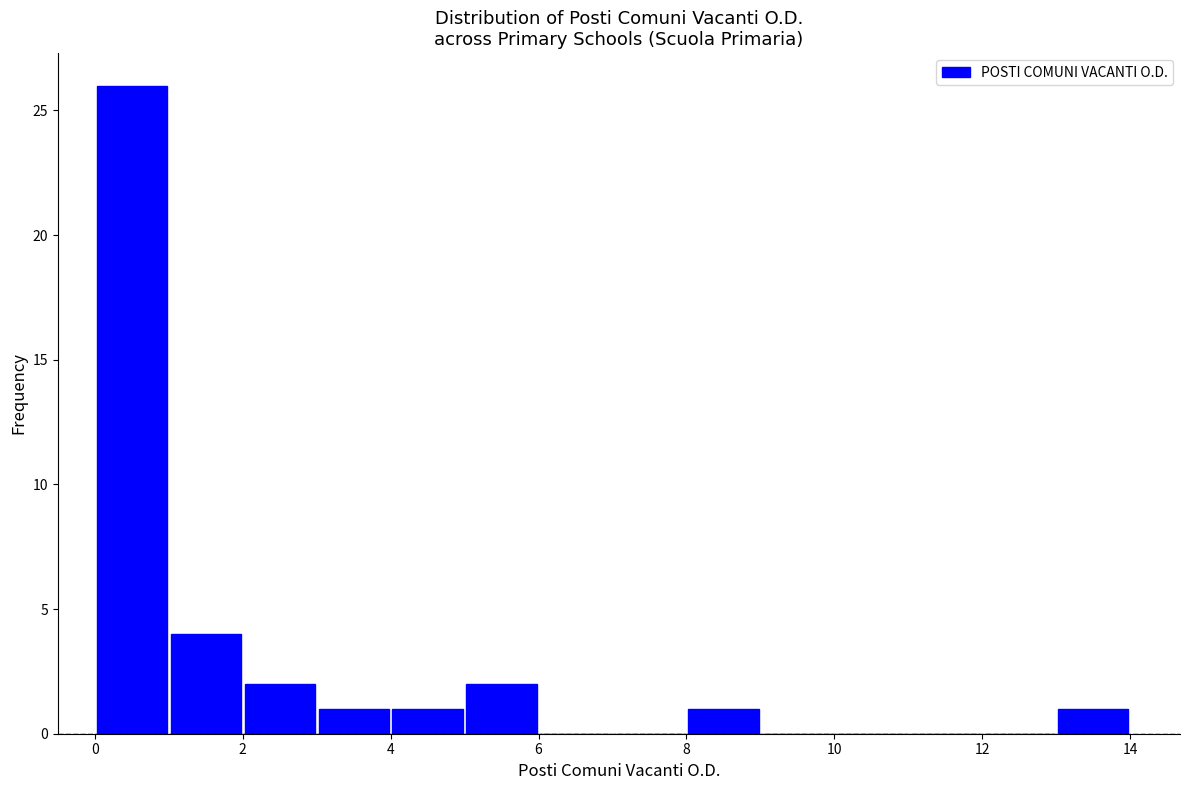

How tall is the bar that spans 3 to 4 on the x-axis? The values are not printed on the chart, so give them approximately, as read against the axis.

1